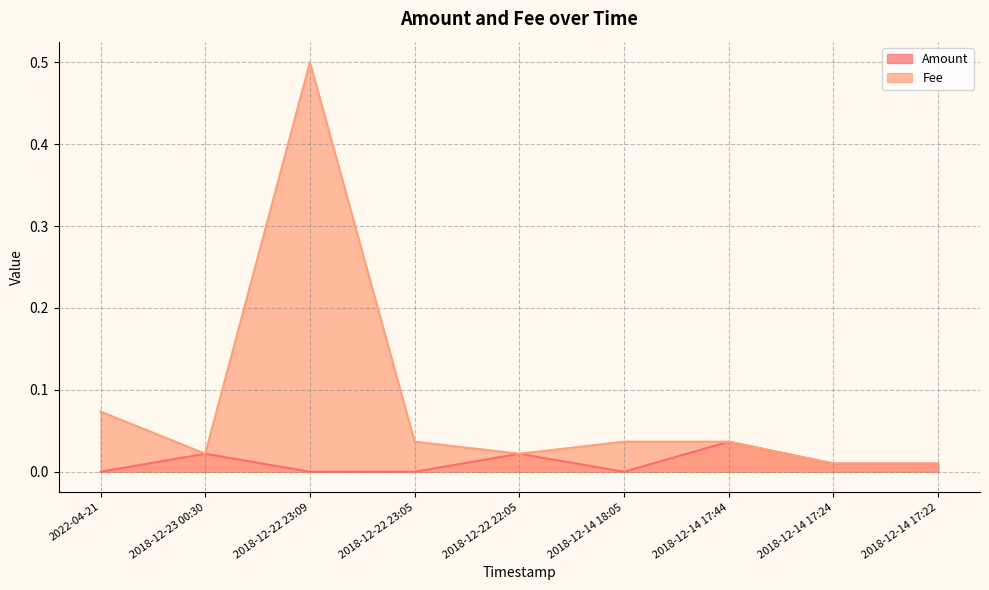

Which series has the largest range (max minus min)?

Fee